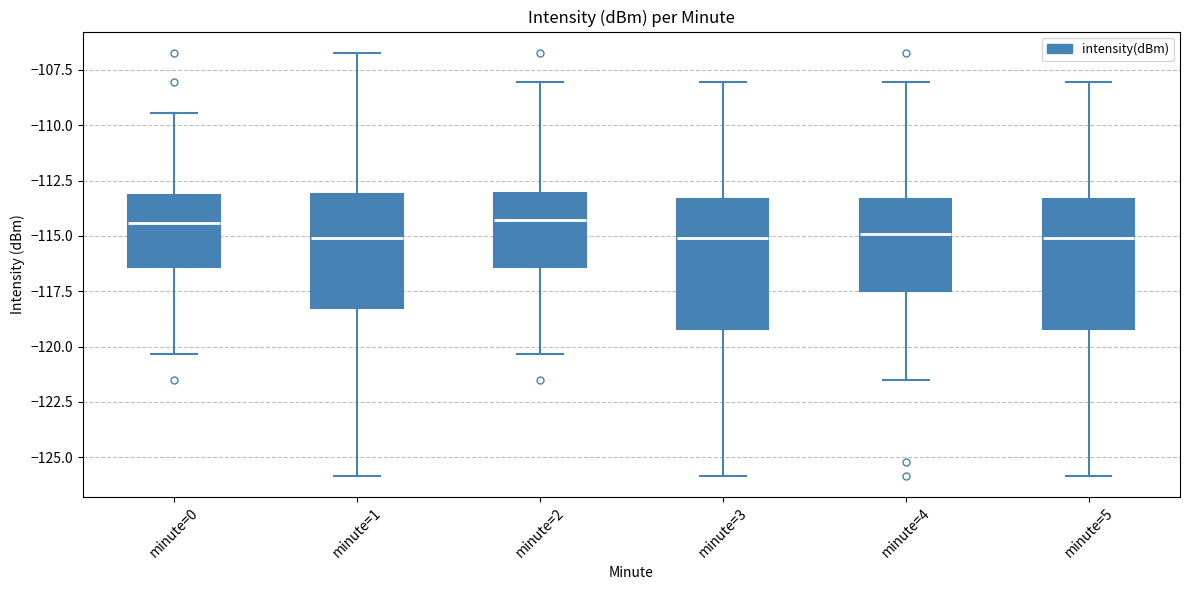

Where is the upper edge of the box for minute=3 on the y-axis? The values are not printed on the chart, so give them approximately, as read against the axis.

-113.5